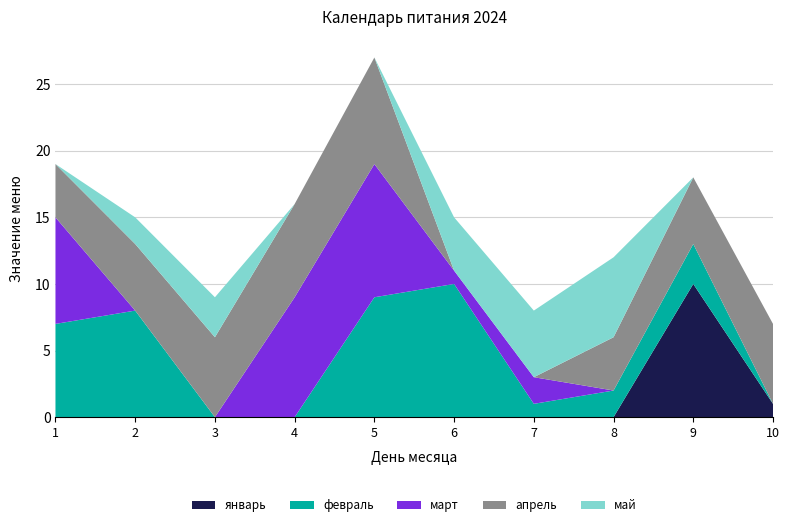

At which category is the sum across all series the highest?

5